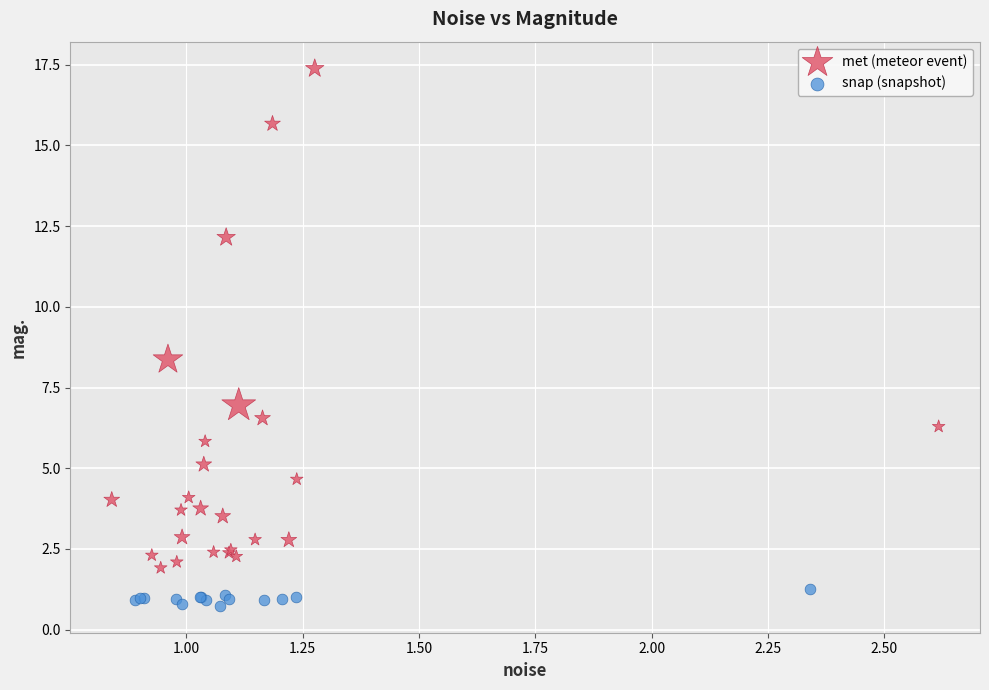

Which series reaches the minimum Y coordinate?

snap (snapshot)